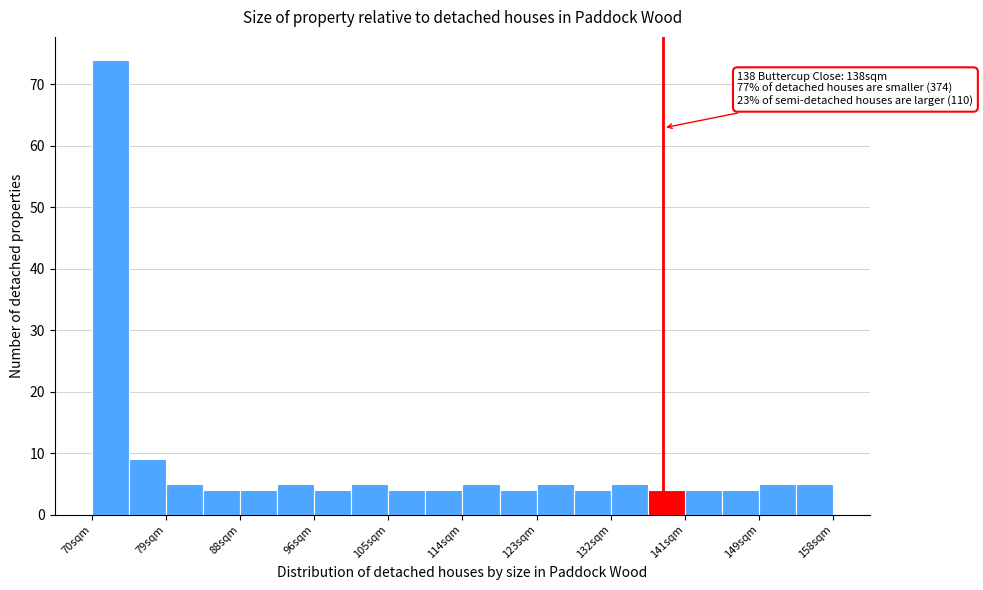

Which range on the x-axis has the tallest bar?

70 to 74